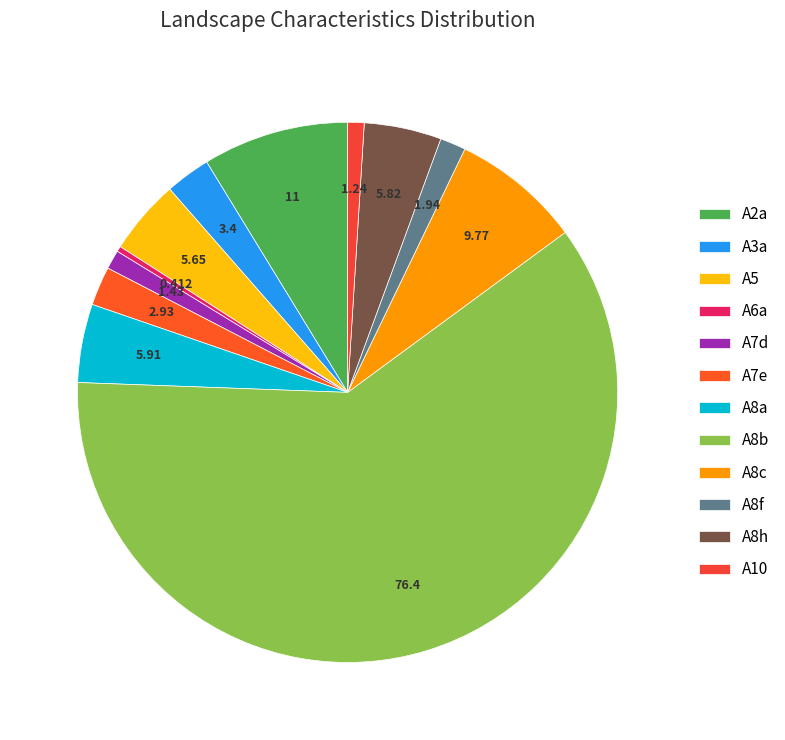

Rank the categories by value from lowest to highest.

A6a, A10, A7d, A8f, A7e, A3a, A5, A8h, A8a, A8c, A2a, A8b